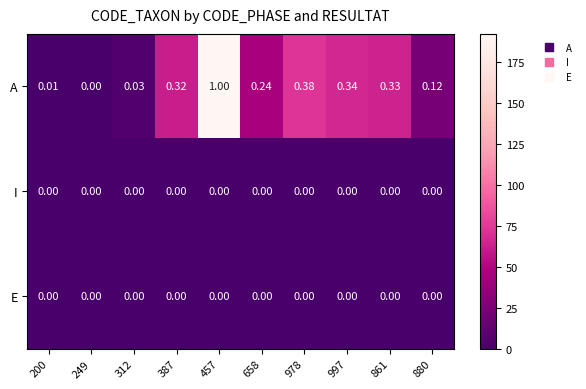

Which series changed the most between 387 and 880?

A